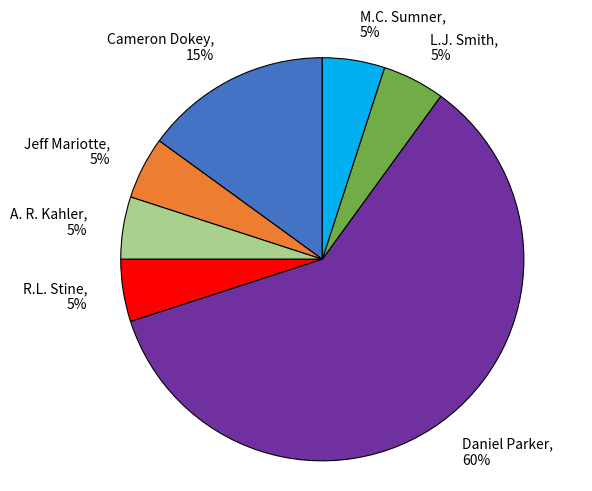

What is the ratio of the value at R.L. Stine to the value at Cameron Dokey?

0.3